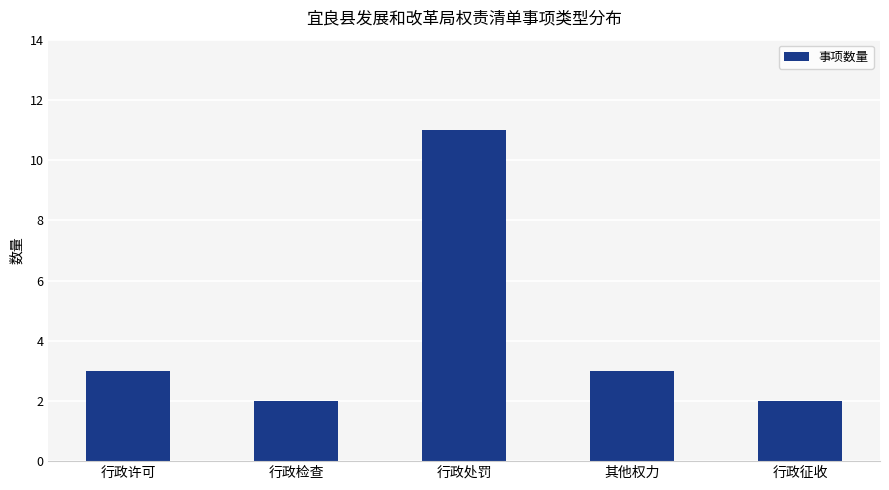

What is the average value?

4